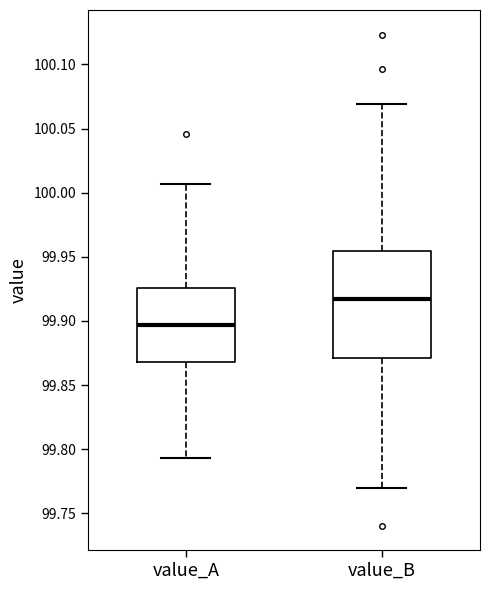

Which box is the tallest, from its lower edge to its upper edge?

value_B